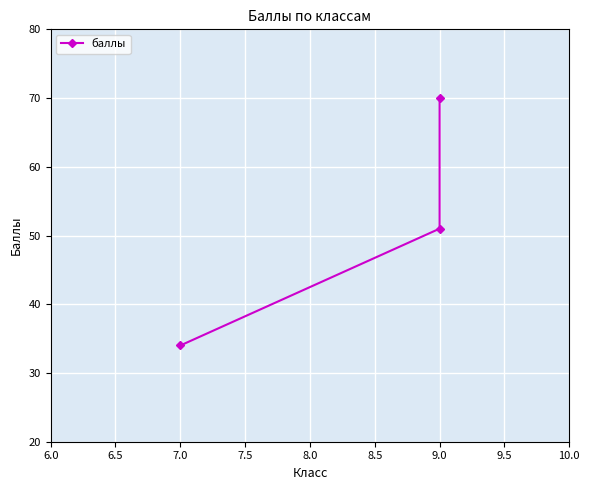

What is the difference between the maximum and minimum values?

36